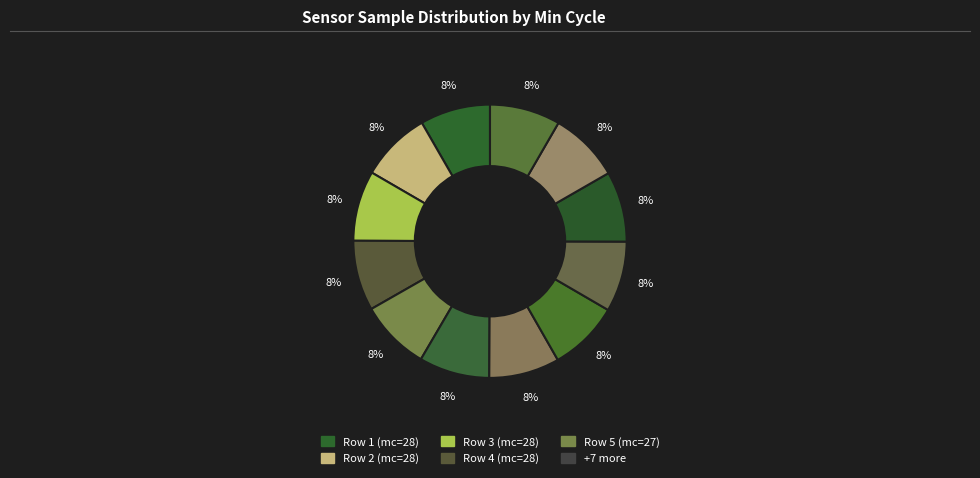

How many segments does this pie chart have?

12